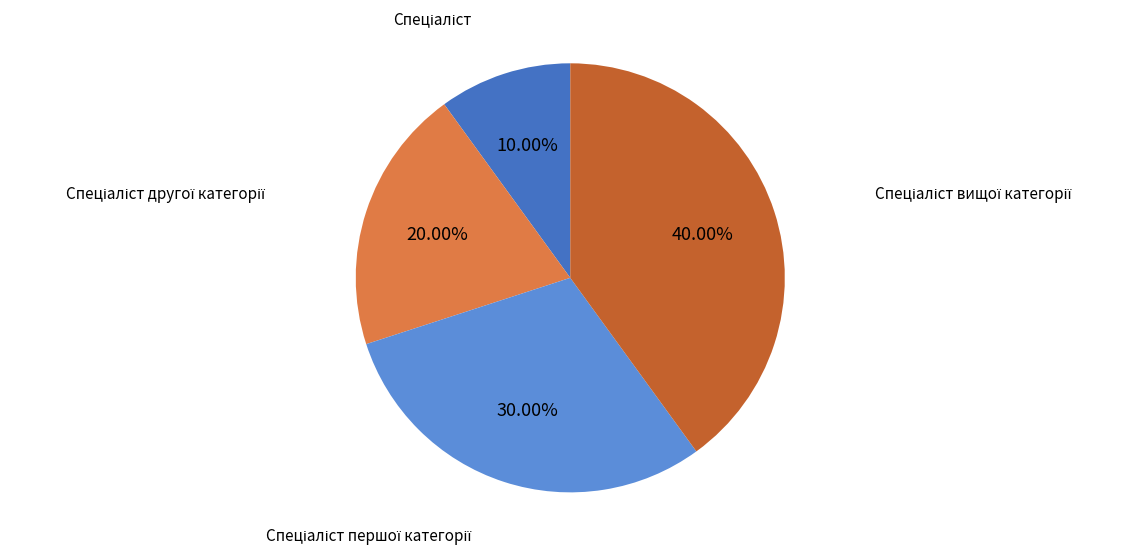

Is there a majority slice in this chart?

No